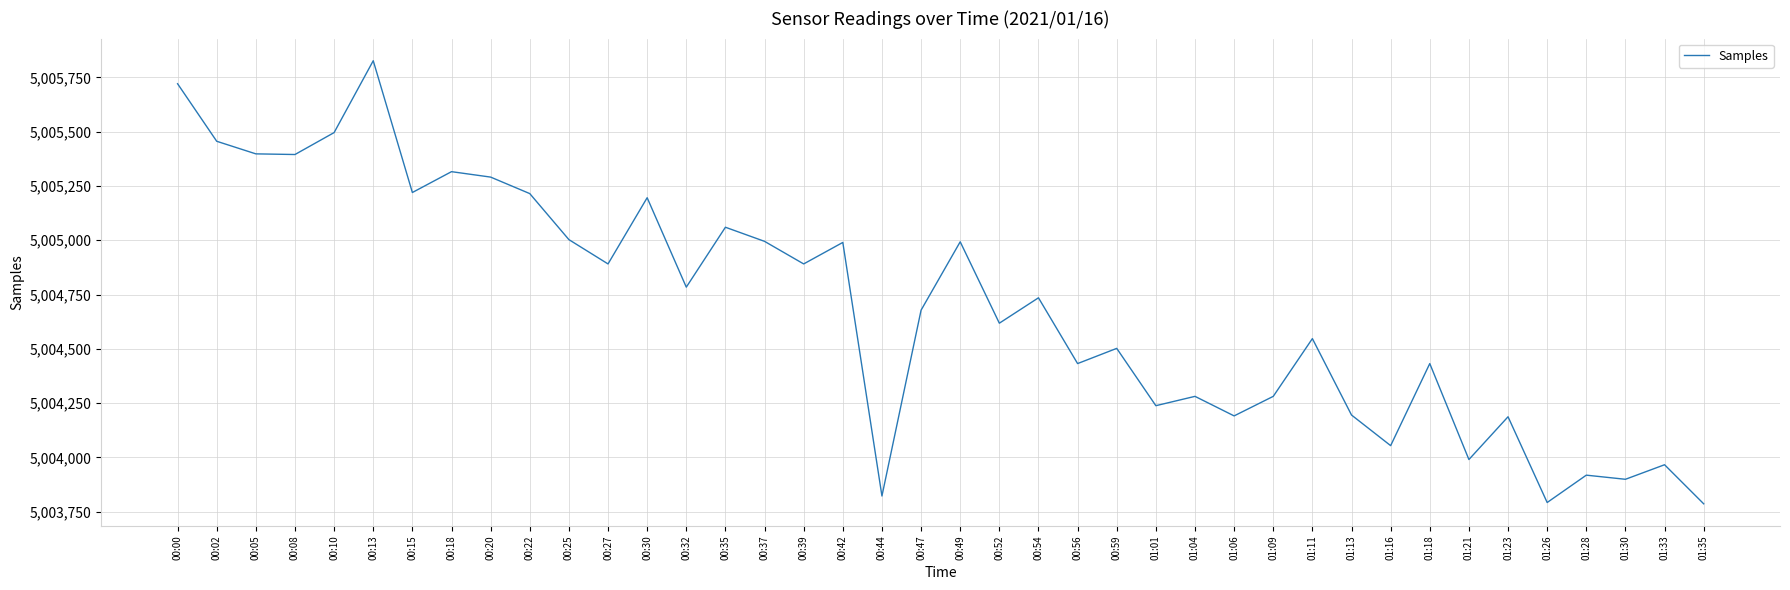

Which label corresponds to the largest value in the chart?

00:13